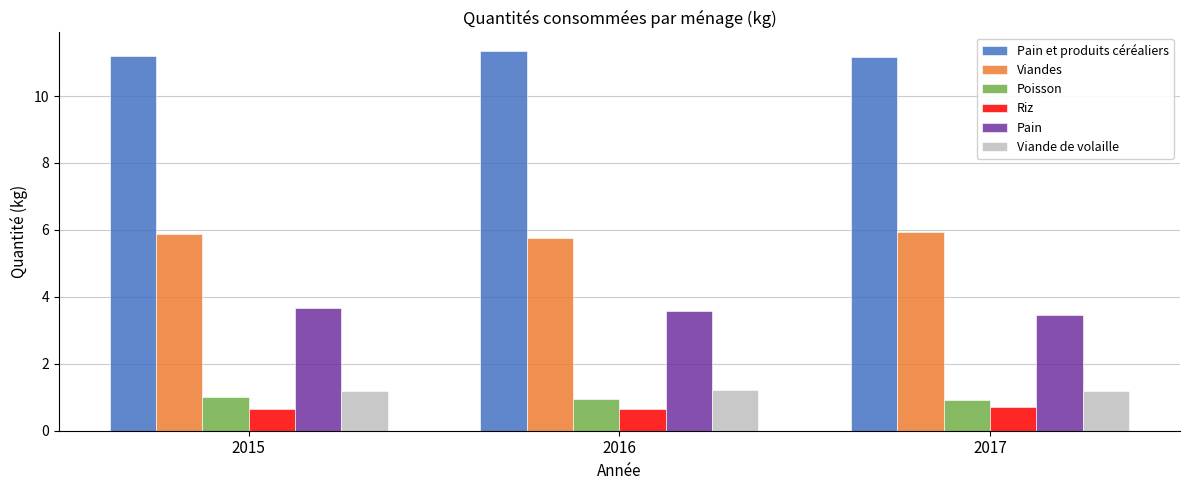

The value of Viande de volaille at 2017 is 2.0. True or false?

False